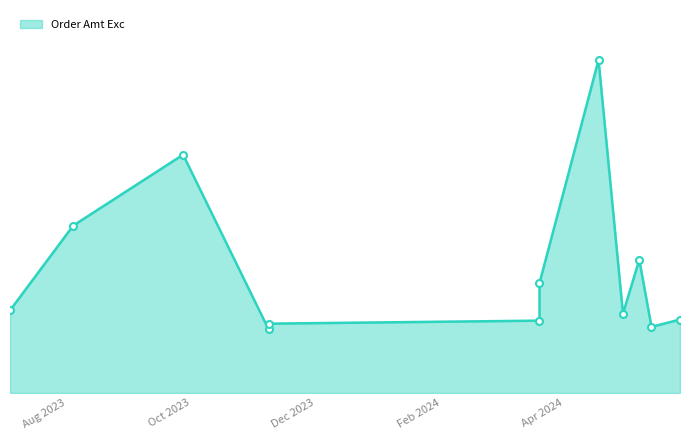

How many lines are shown in the chart?

1